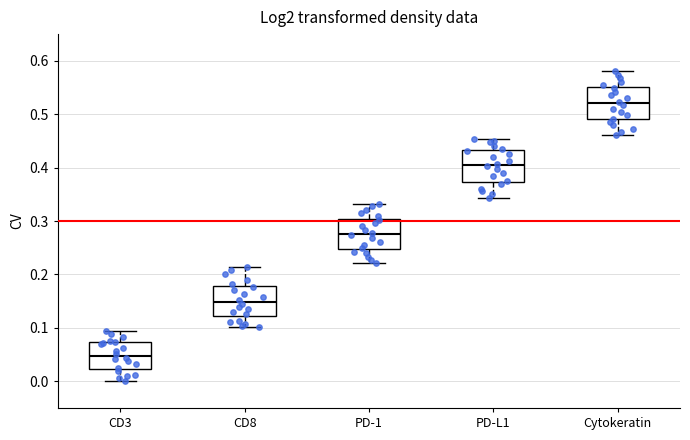

Where does the median line of the box for CD8 sit on the y-axis? The values are not printed on the chart, so give them approximately, as read against the axis.

0.15